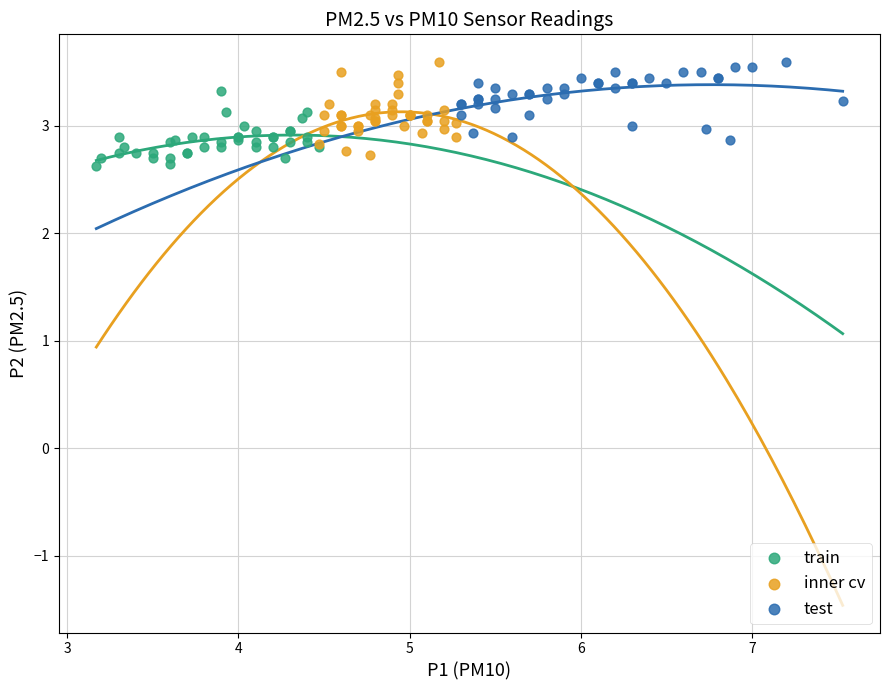

What are all the series names shown in the legend?

train, inner cv, test